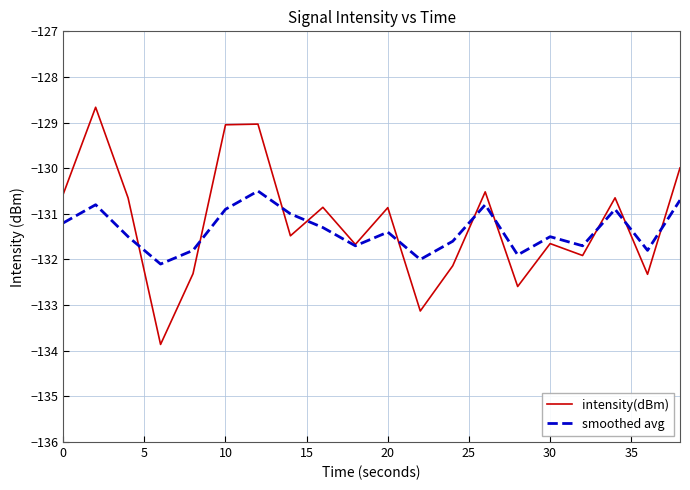

What is the smallest value displayed?

-133.9